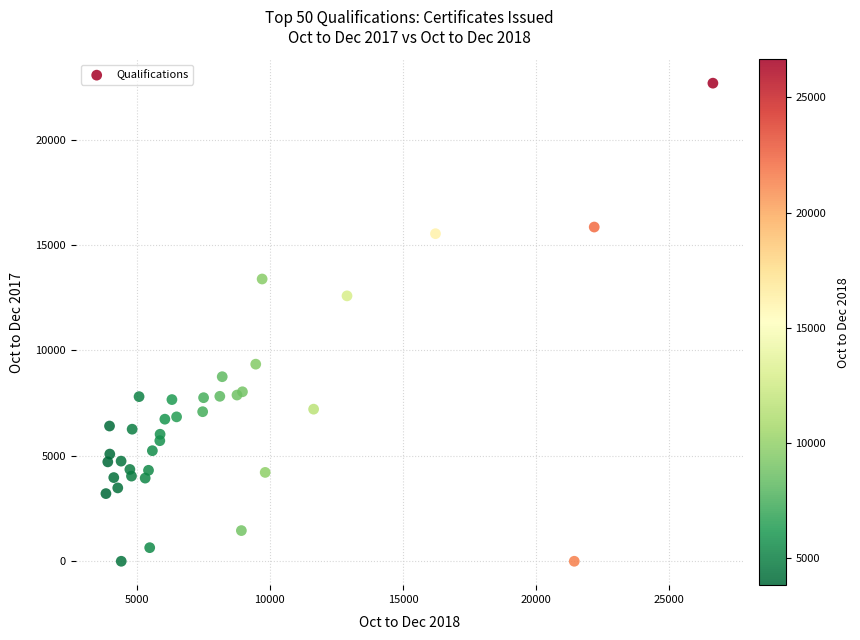

What Y value in the scatter plot is closest to 11340?

12590